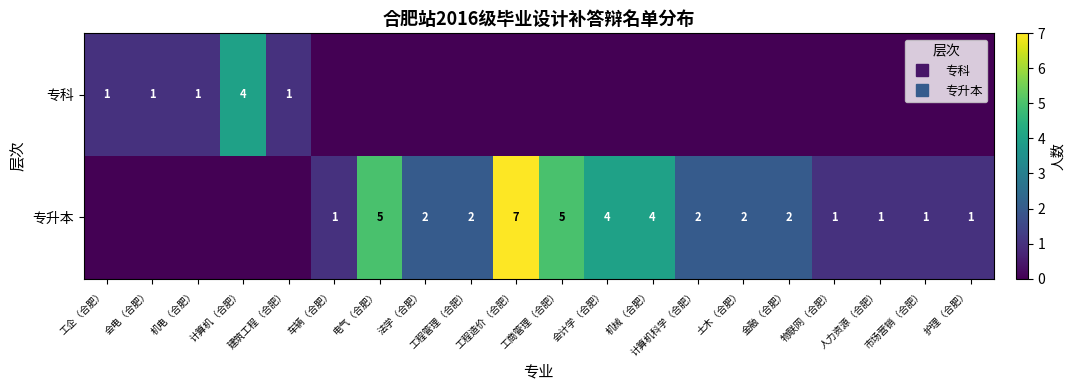

True or false: 专升本 has a value of 1 at 护理（合肥）.

True